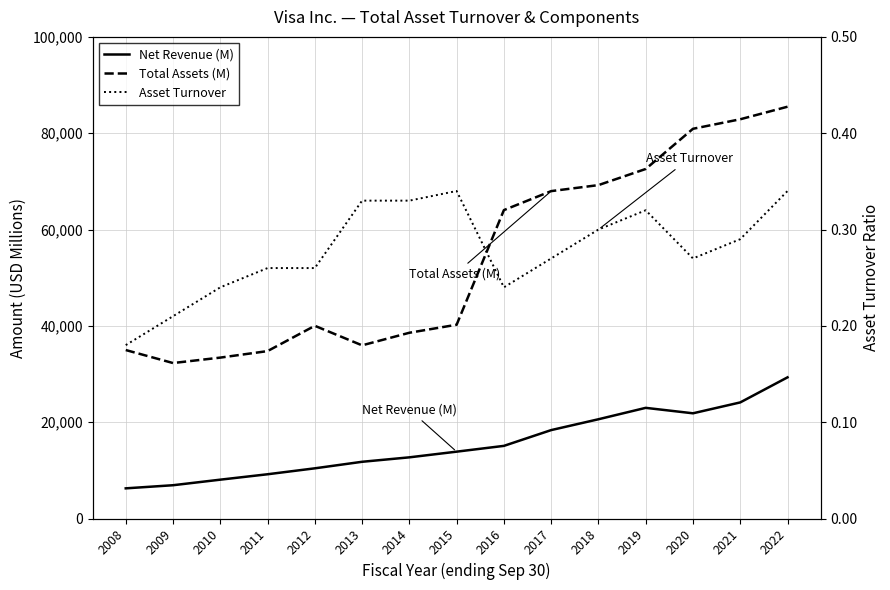

Rank the series at 2009 from lowest to highest value.

Asset Turnover, Net Revenue (M), Total Assets (M)